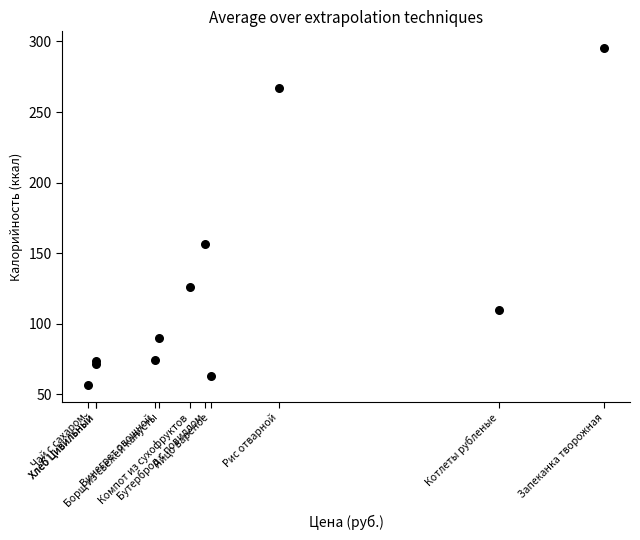

What Y value in the scatter plot is closest to 176?

156.7